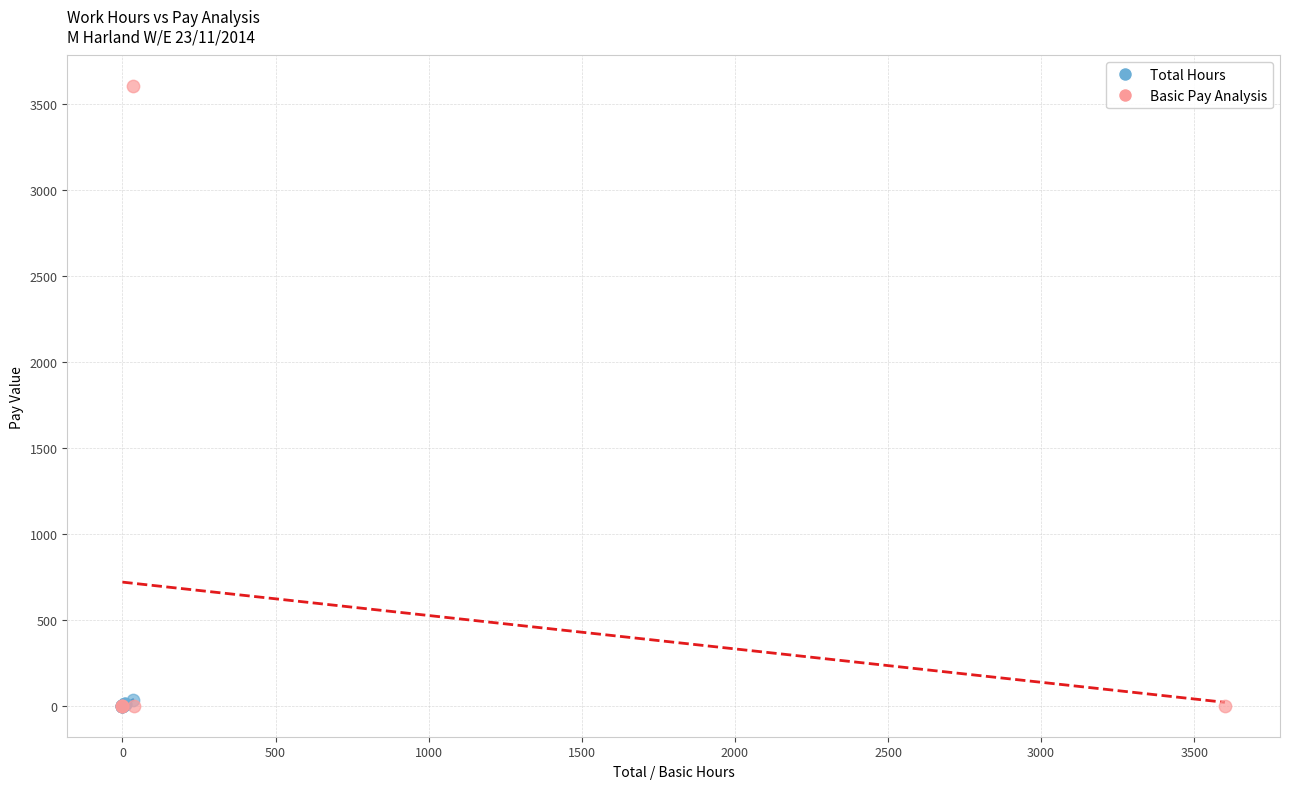

Which series has the largest Y range (max minus min)?

Basic Pay Analysis